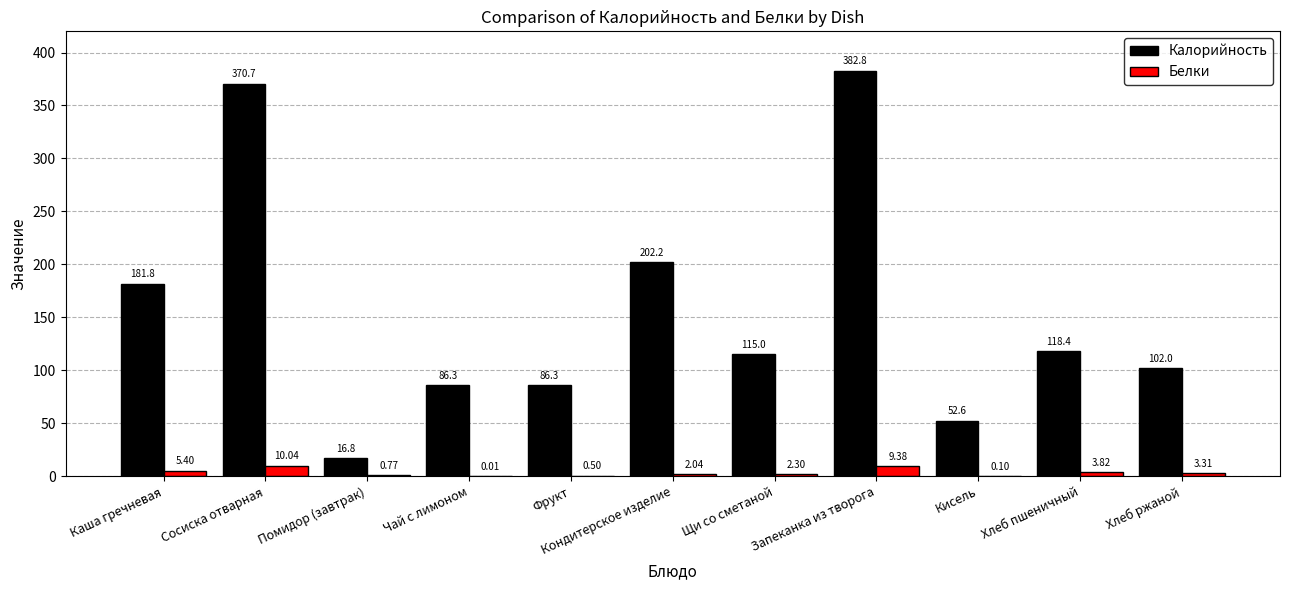

Which series changed the most between Сосиска отварная and Щи со сметаной?

Калорийность